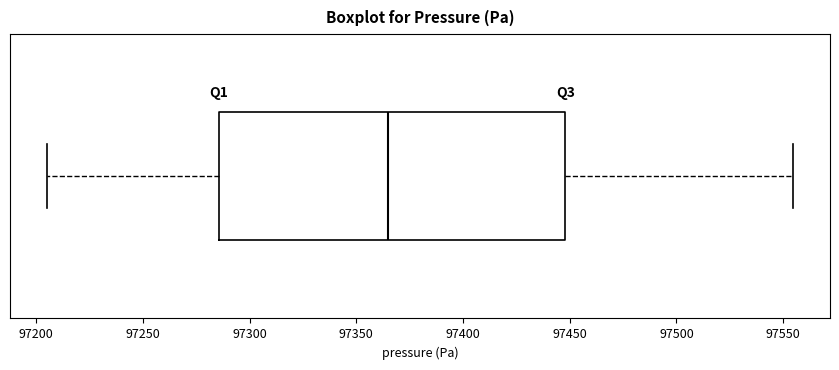

Where does the left whisker of the box end on the x-axis? The values are not printed on the chart, so give them approximately, as read against the axis.

97205